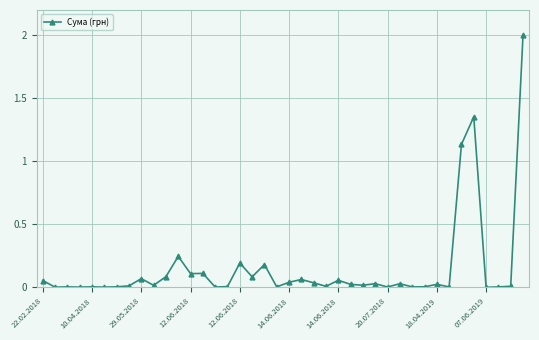

What is the difference between the maximum and minimum values?

2.0